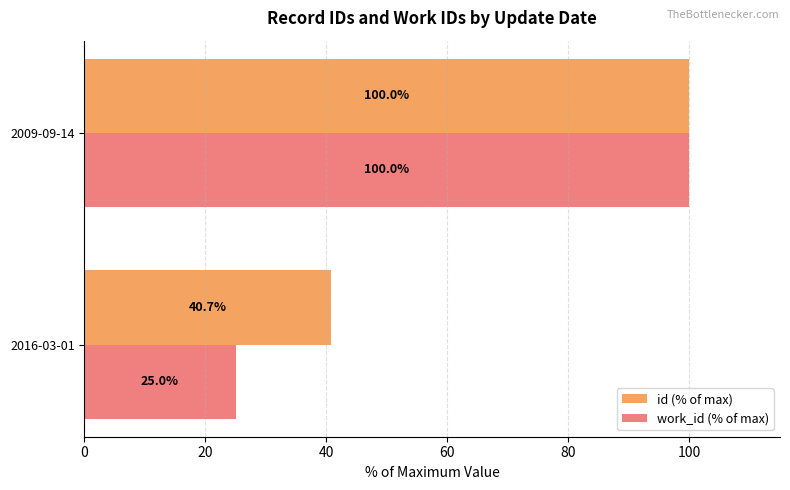

At how many categories does at least one series exceed 95?

1